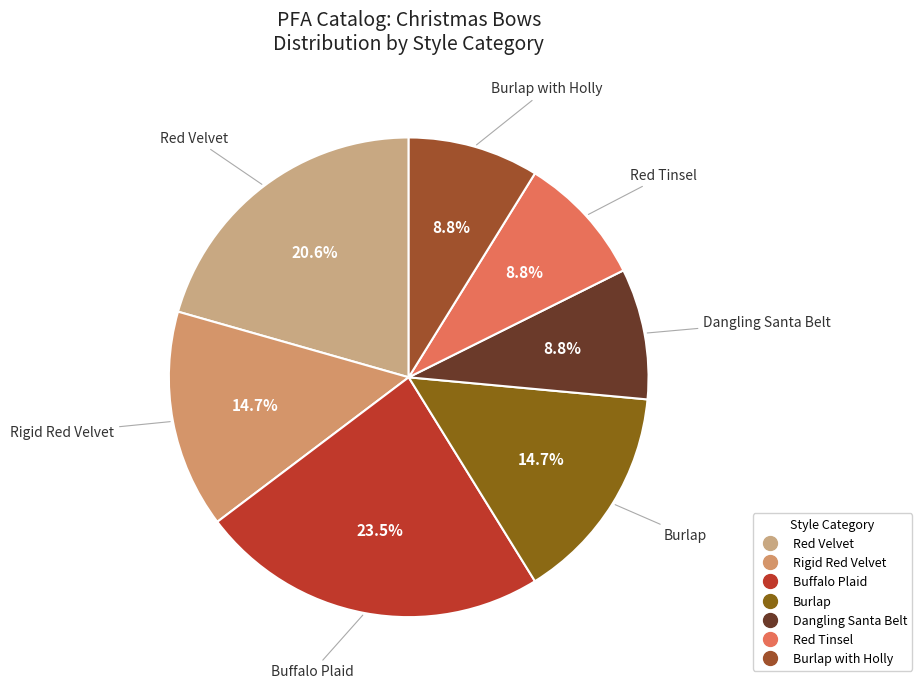

What is the largest slice in the pie chart?

Buffalo Plaid